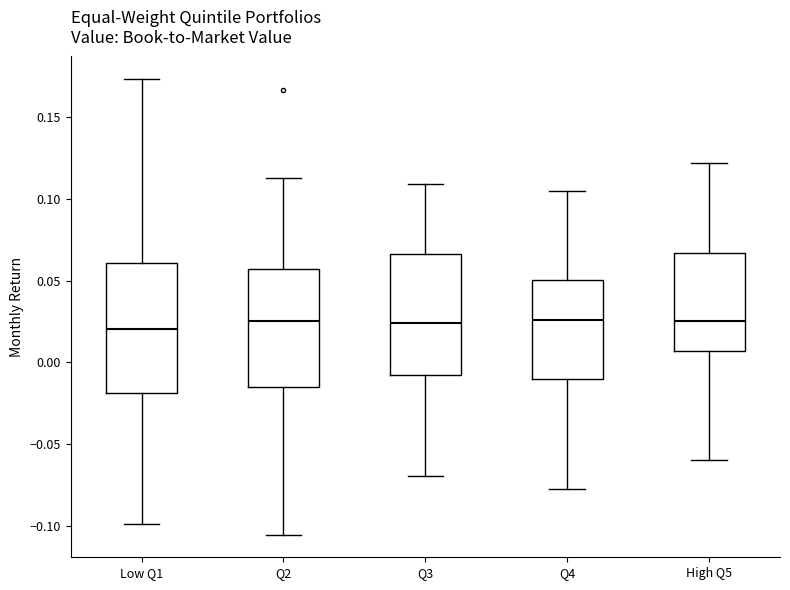

Where does the lower whisker of the box for Q2 end on the y-axis? The values are not printed on the chart, so give them approximately, as read against the axis.

-0.105